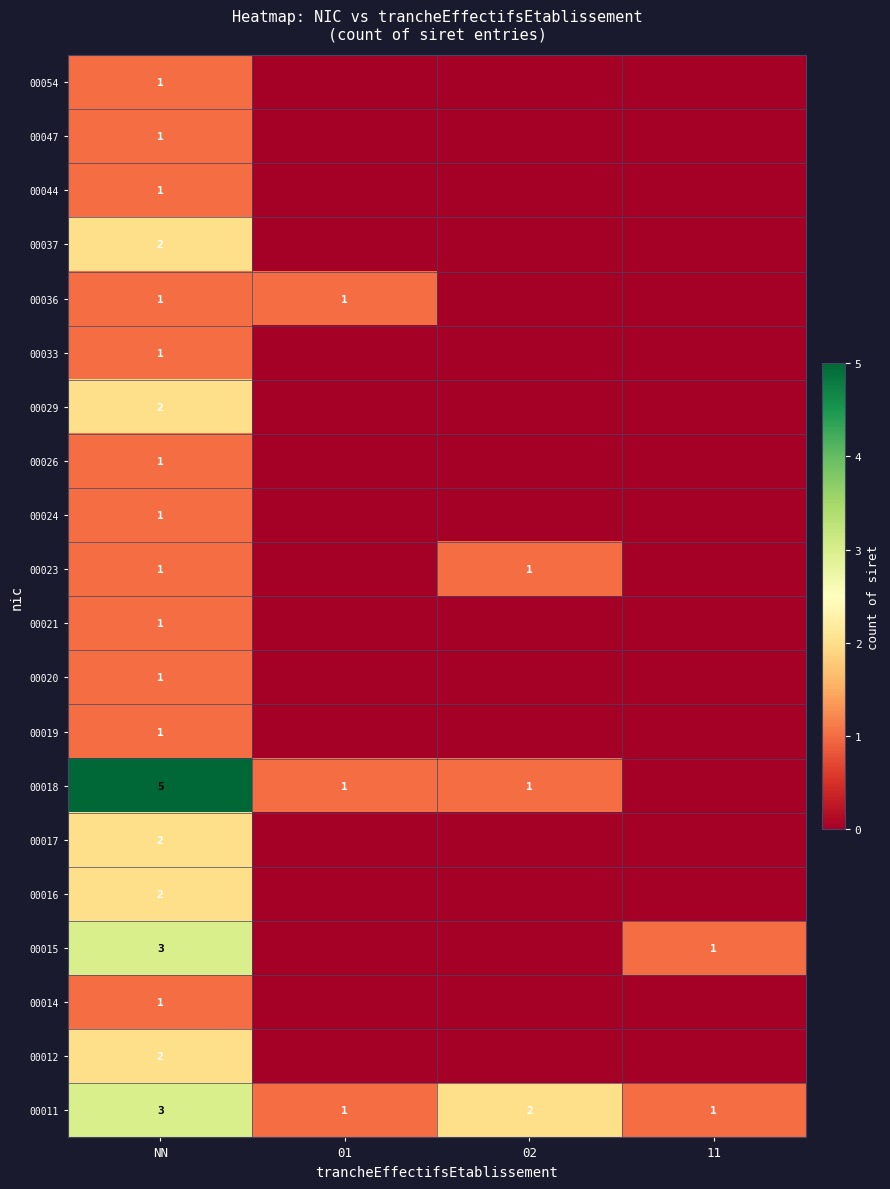

What is the greatest value displayed?

5